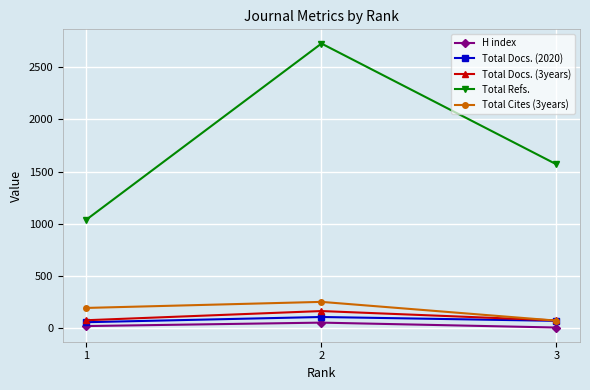

Where does the Total Refs. series first go above 1569?

2